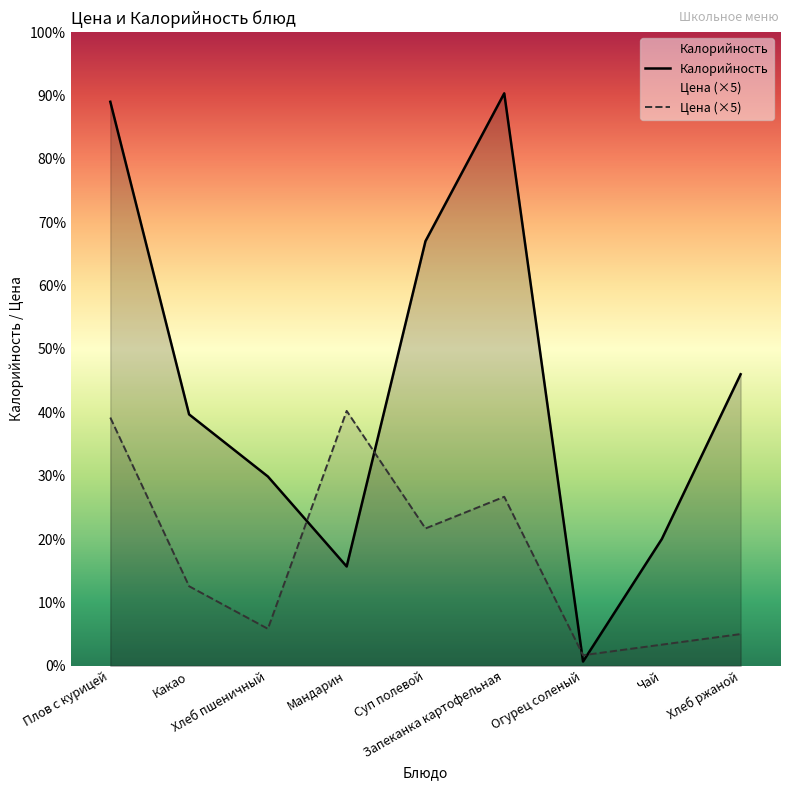

Does the chart display data point markers on the line(s)?

No